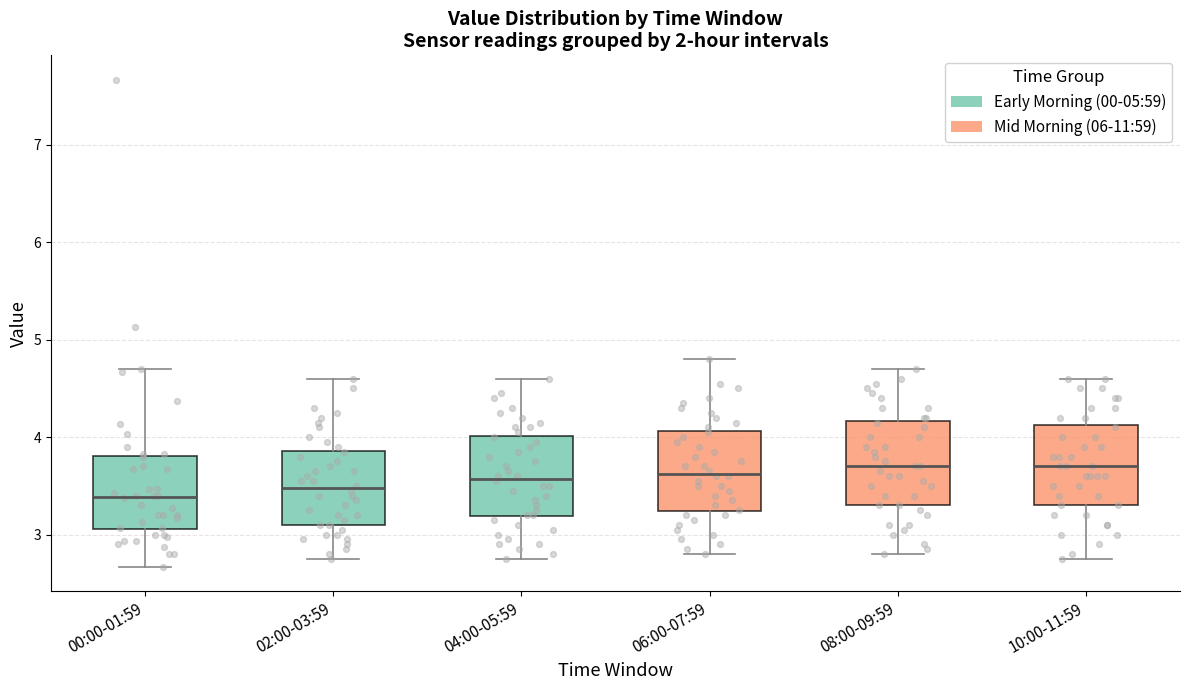

Reading left to right, transcribe this box plot: for each box, give where its median line is, the range the box spans, and where its two whiskers end, as read against the y-axis. The values are not printed on the chart, so give them approximately, as read against the axis.

00:00-01:59: median 3.4, box 3.1 to 3.8, whiskers 2.7 to 4.7
02:00-03:59: median 3.5, box 3.1 to 3.9, whiskers 2.8 to 4.6
04:00-05:59: median 3.6, box 3.2 to 4.0, whiskers 2.8 to 4.6
06:00-07:59: median 3.6, box 3.2 to 4.1, whiskers 2.8 to 4.8
08:00-09:59: median 3.7, box 3.3 to 4.2, whiskers 2.8 to 4.7
10:00-11:59: median 3.7, box 3.3 to 4.1, whiskers 2.8 to 4.6